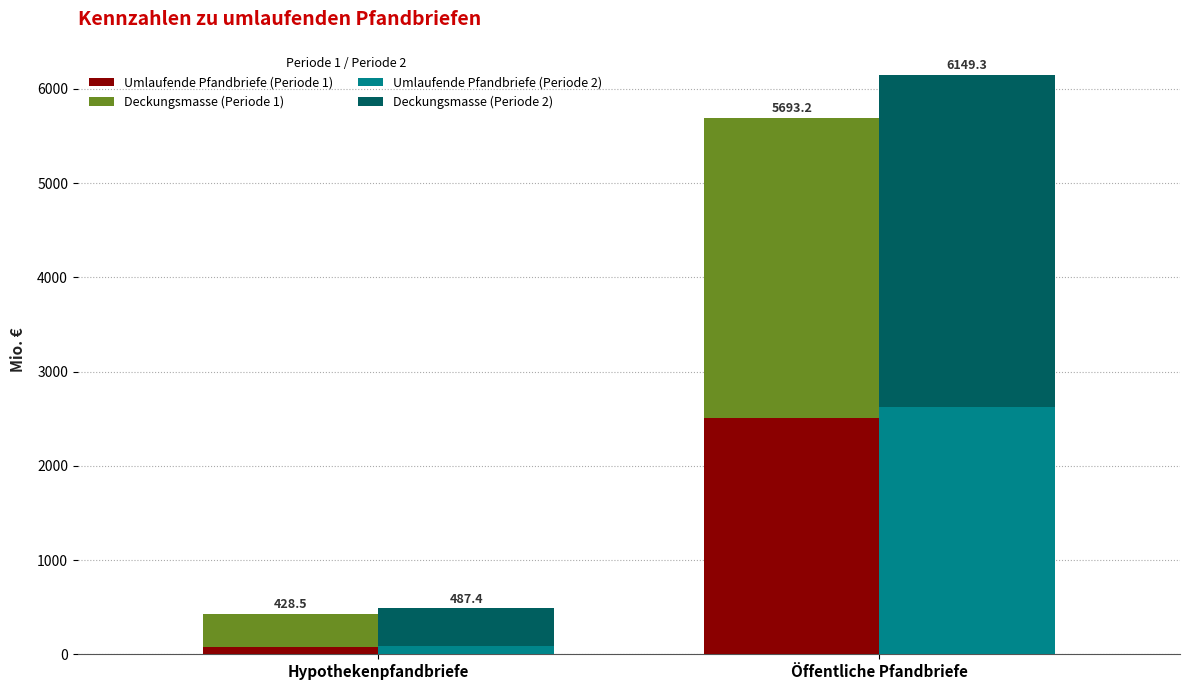

The value of Deckungsmasse (Periode 1) at Öffentliche Pfandbriefe is 2155.1. True or false?

False